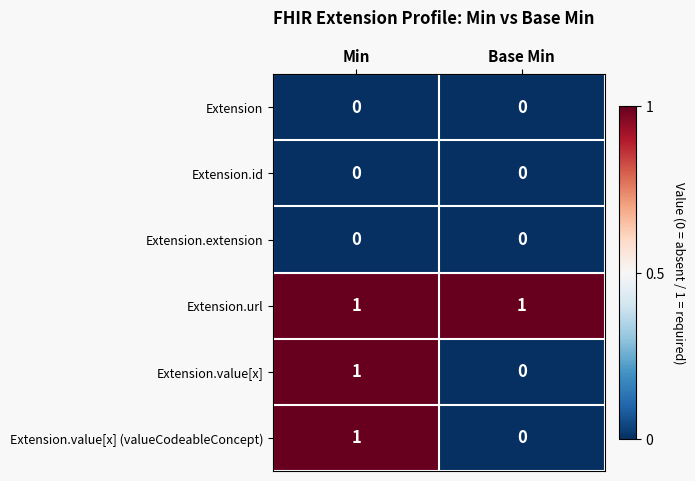

What is the total value across all series at Min?

3